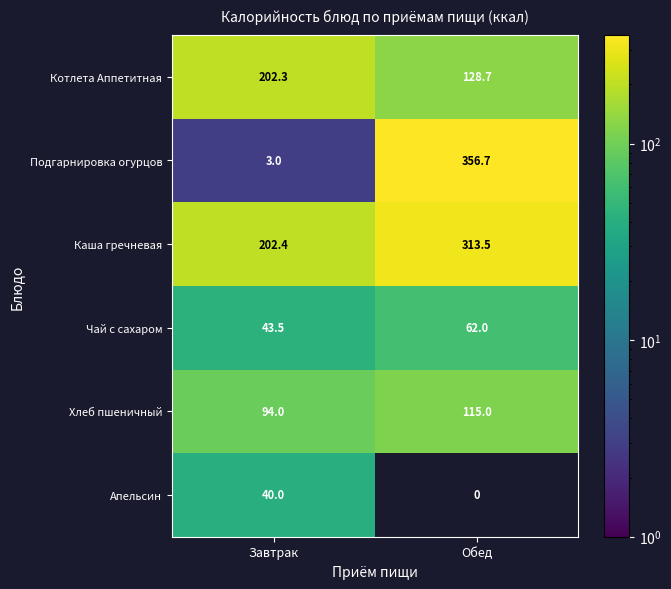

What is the approximate value of Подгарнировка огурцов at Завтрак?

3.0